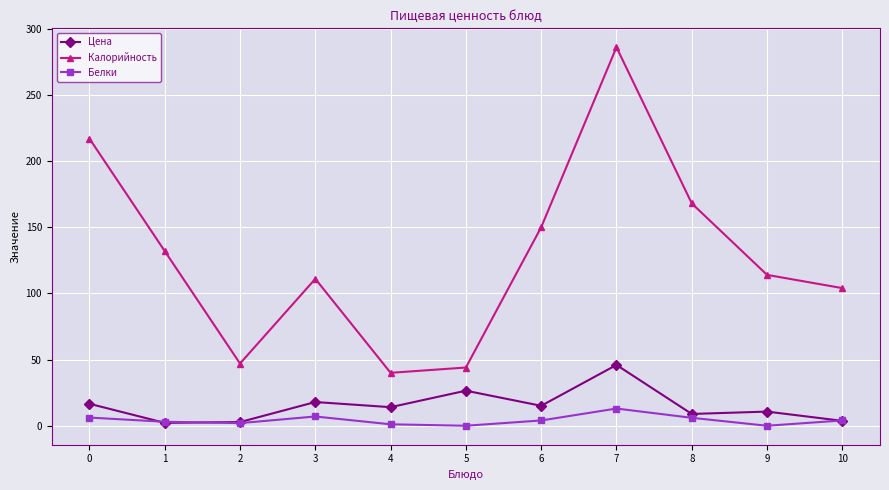

Is it true that Белки equals 0.0 at 9?

True